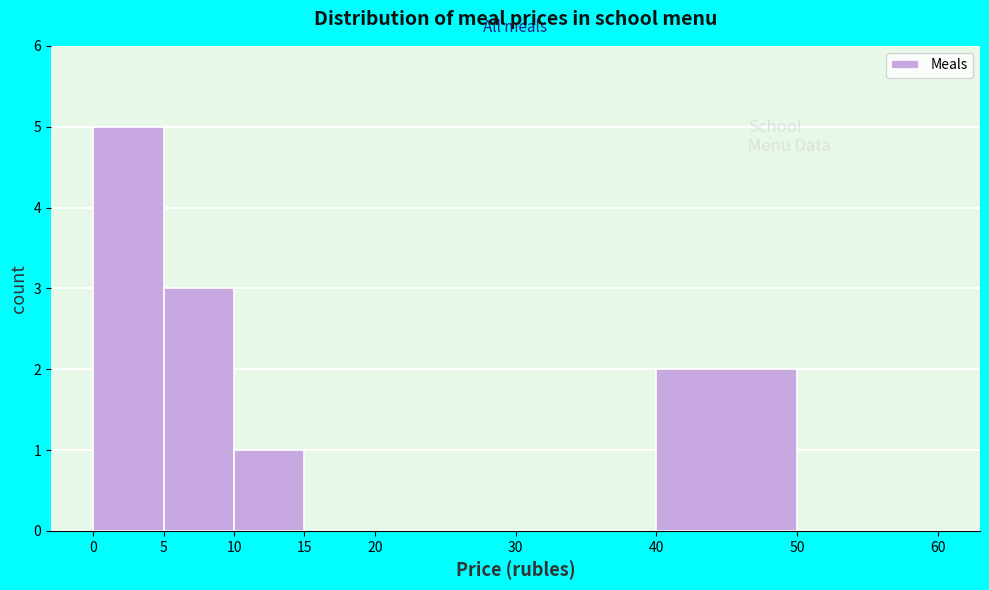

Reading left to right, list every bar in this chart as the range it spans on the x-axis followed by its height. The values are not printed on the chart, so give them approximately, as read against the axis.

0 to 5: 5
5 to 10: 3
10 to 15: 1
15 to 20: 0
20 to 30: 0
30 to 40: 0
40 to 50: 2
50 to 60: 0